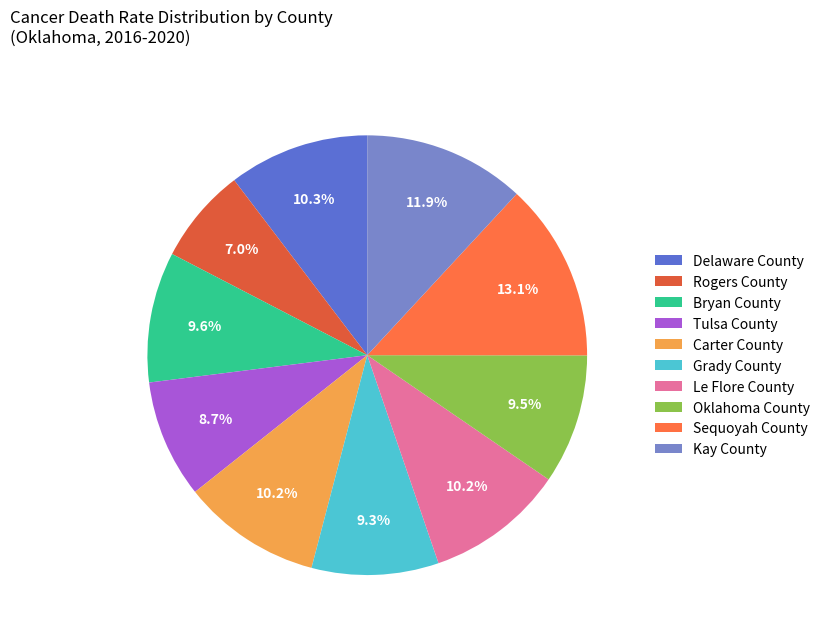

Which category has the biggest portion of the pie?

Sequoyah County